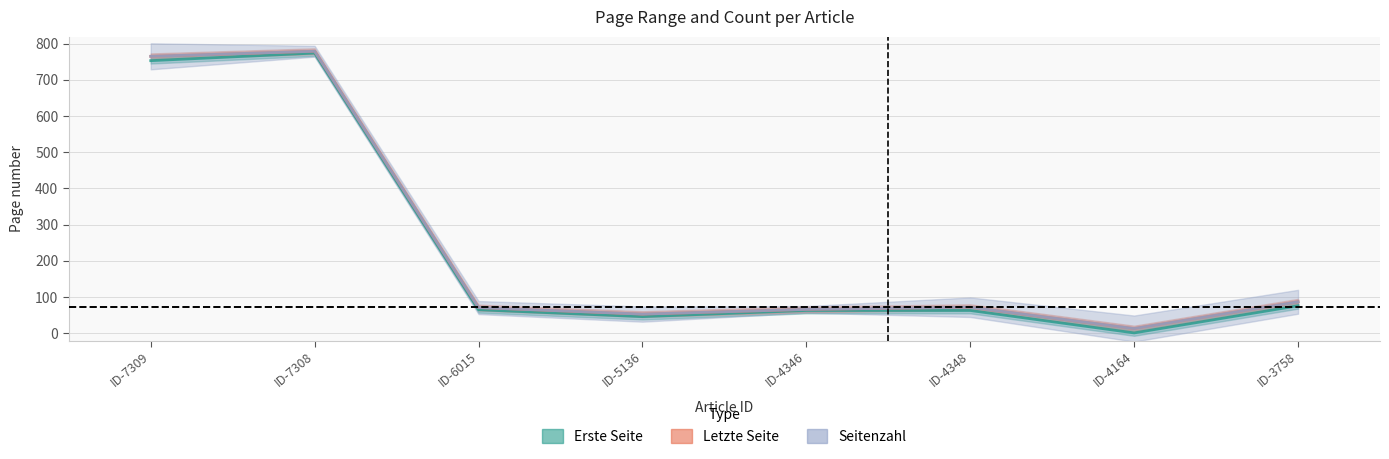

What is the total value across all series at ID-4346?

129